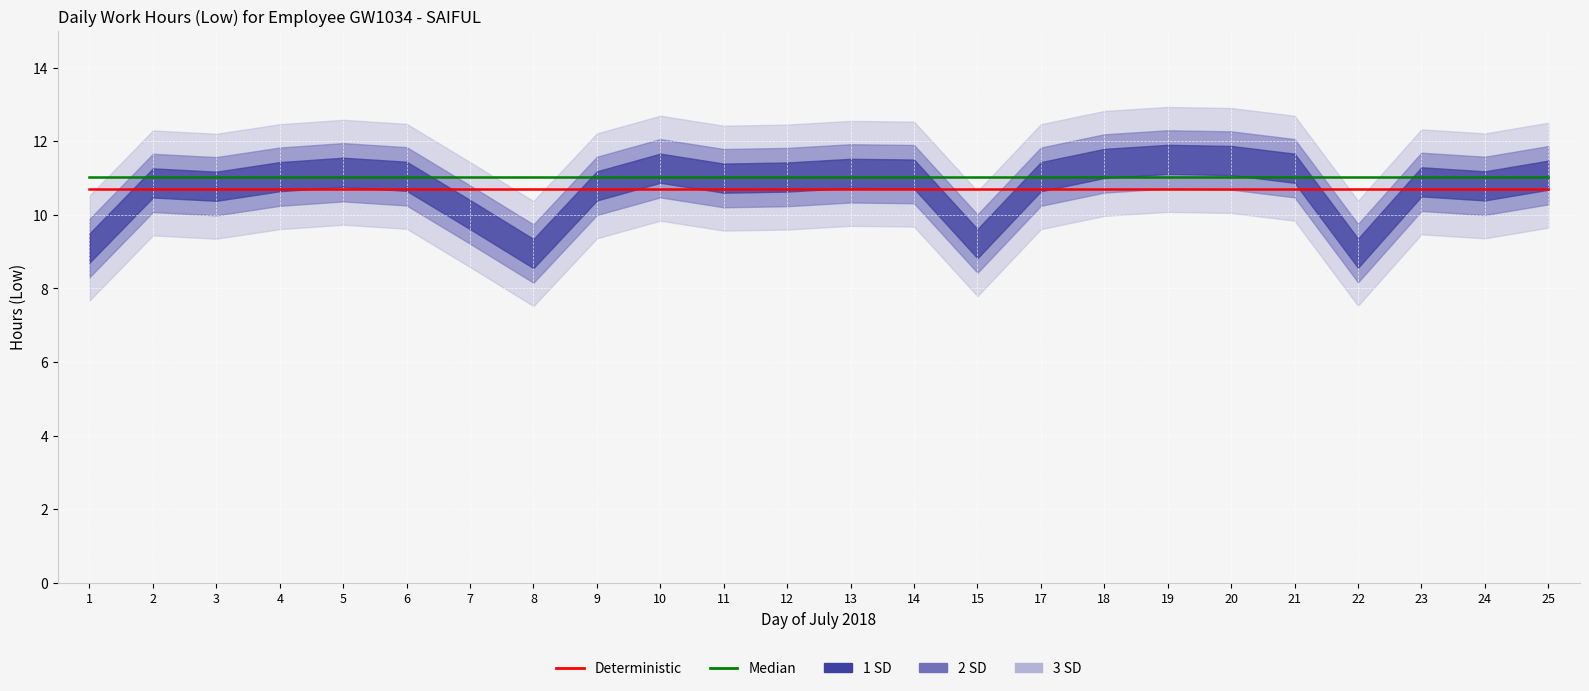

True or false: Median has more than 0 points higher than both neighbors.

False